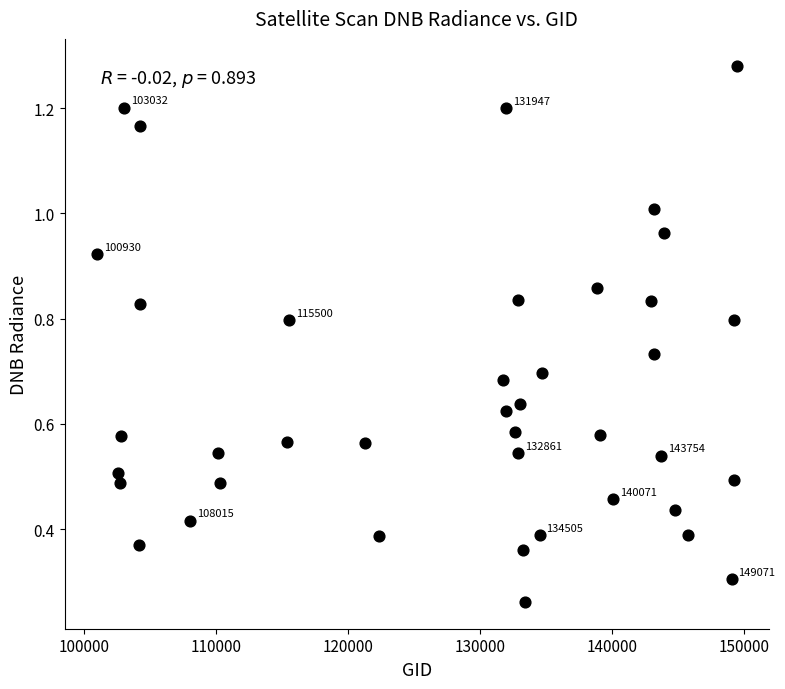

What is the range of X values (max minus min)?

48526.0